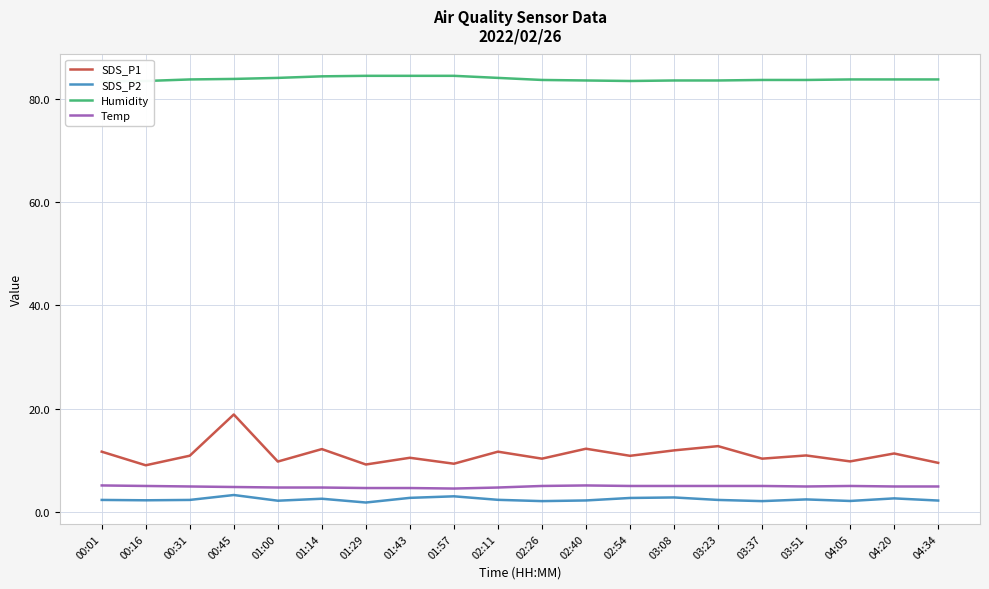

What is the difference between the maximum and minimum values in the SDS_P2 series?

1.5